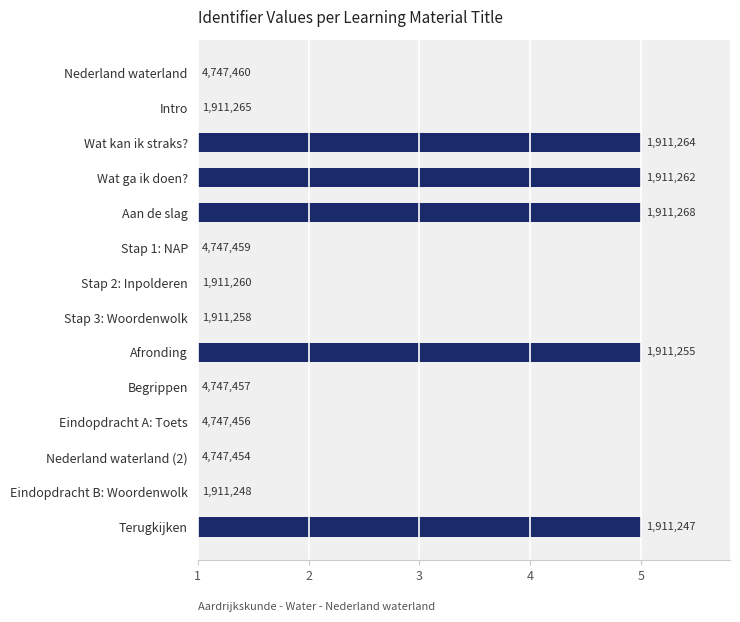

Are the bars grouped side by side (vs. stacked)?

No